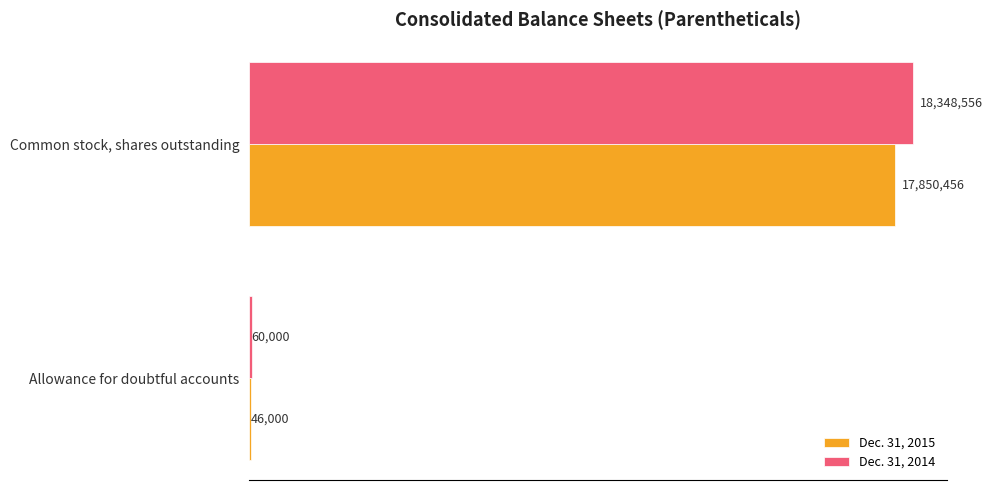

Which series has the largest total across all categories?

Dec. 31, 2014